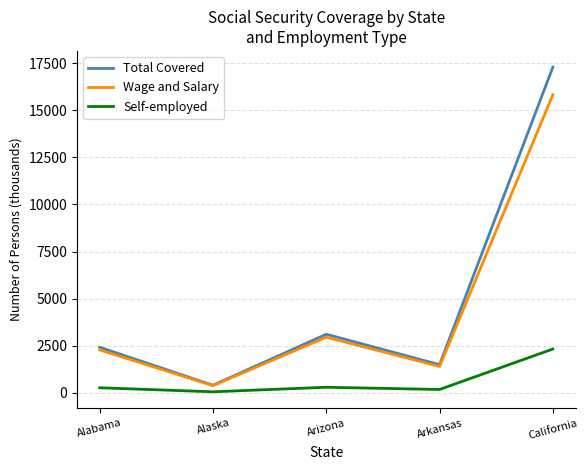

Is this an area chart (filled region under the line)?

No